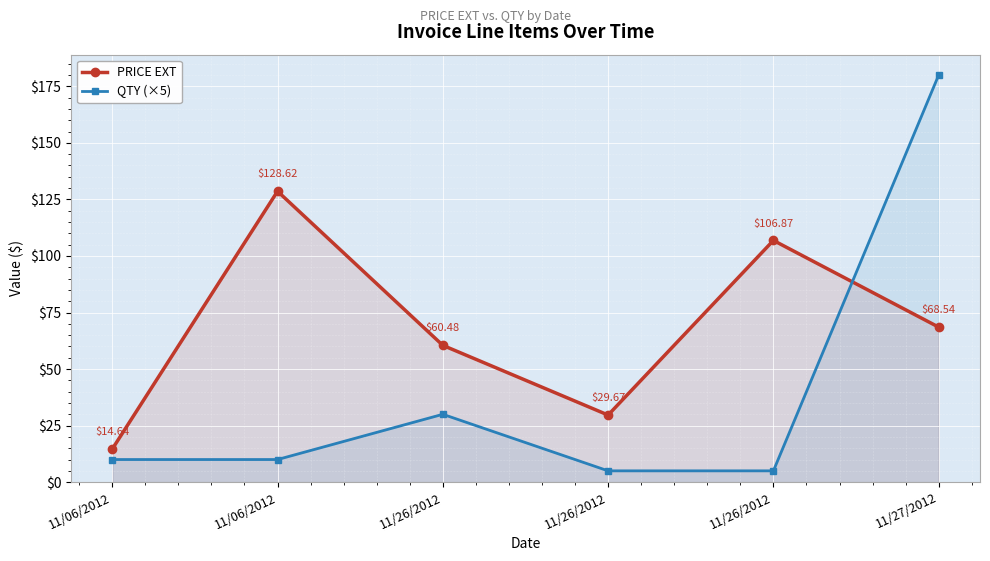

How many values in the QTY (×5) series exceed 10?

2